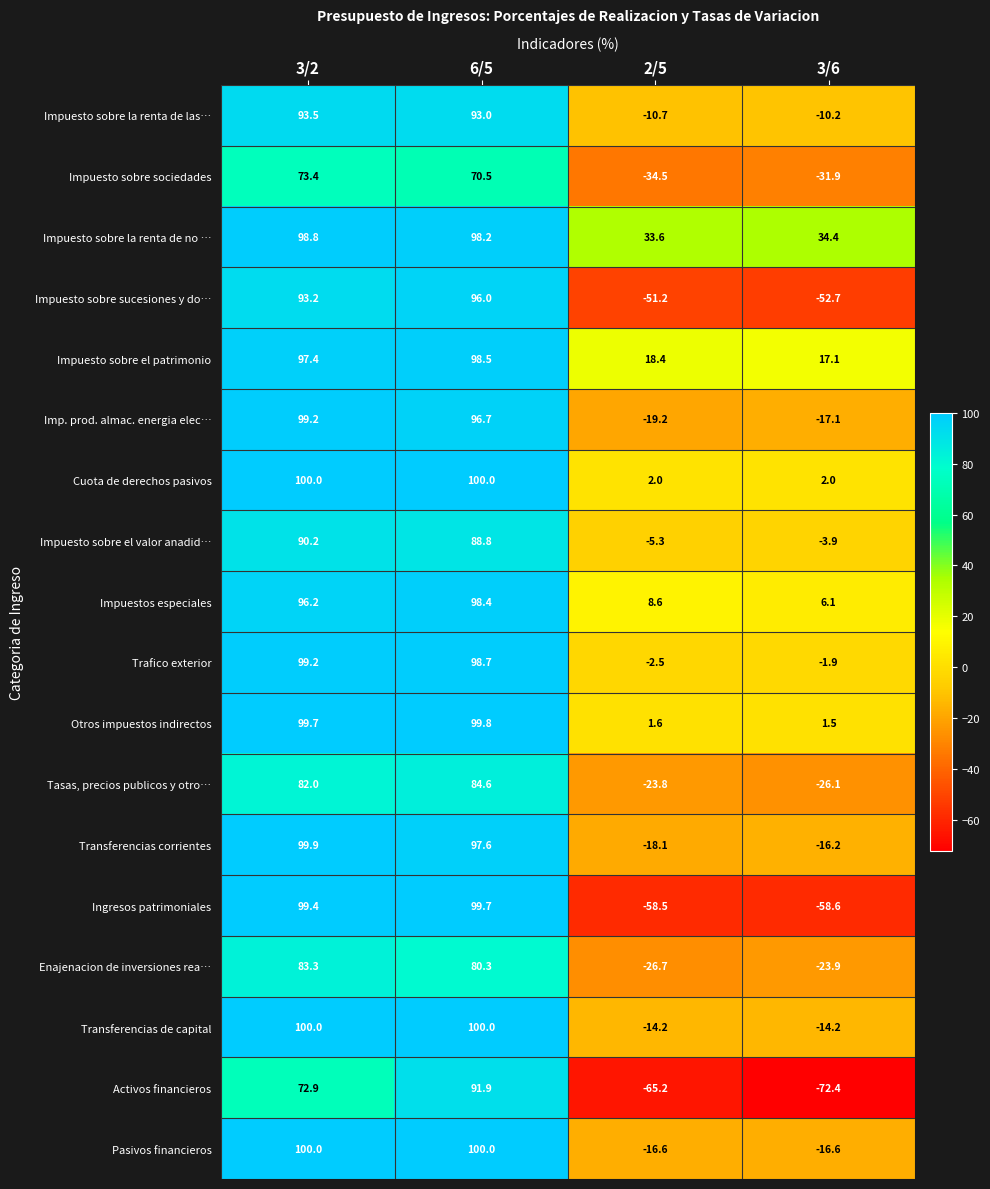

The Impuesto sobre sociedades series shows 73.4 at 3/2. True or false?

True